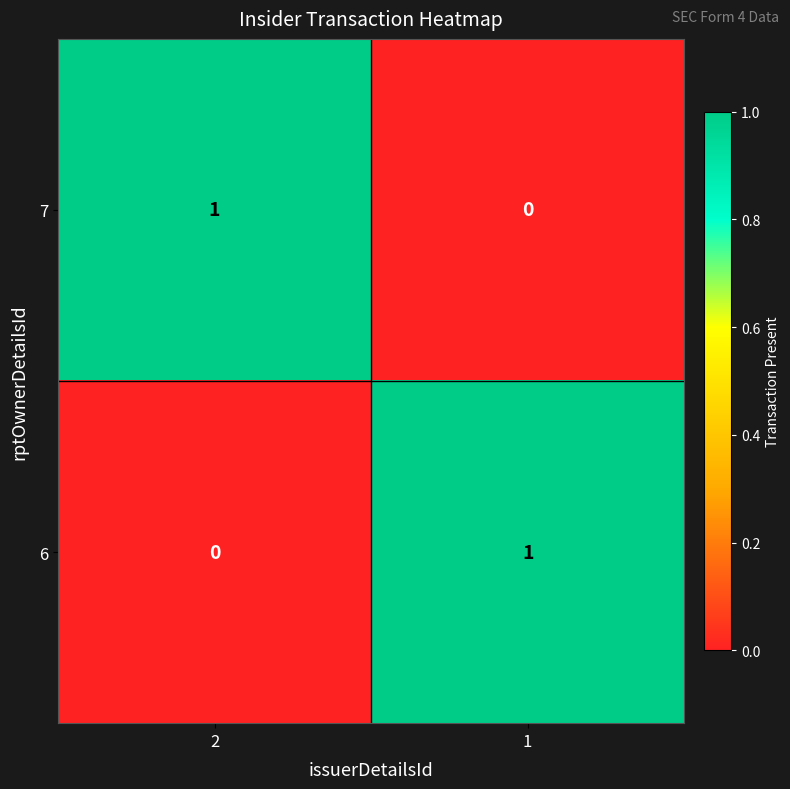

List the labels in order of 6 value, smallest first.

2, 1